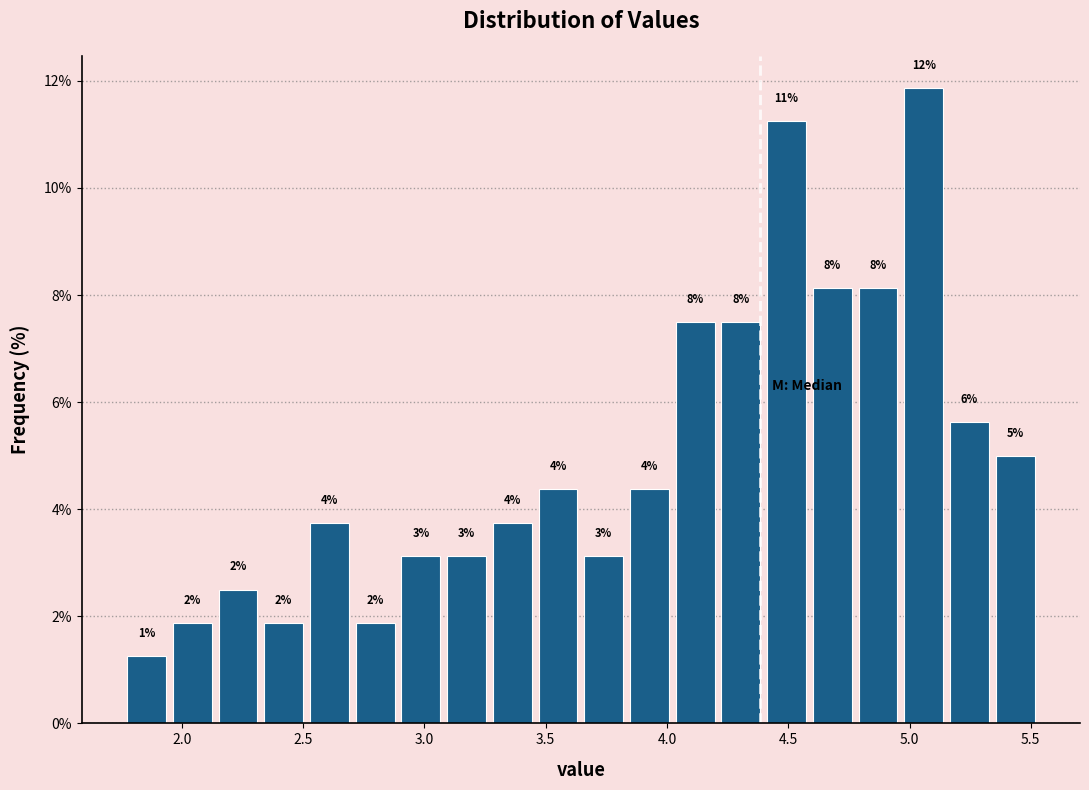

Read against the x-axis, roughly where is the centre of the tallest bar?

5.05